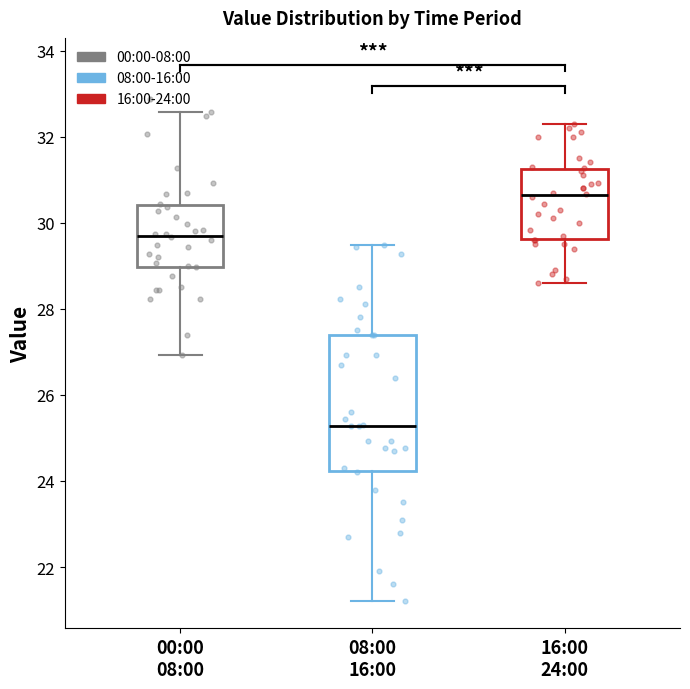

Where is the upper edge of the box for 16:00 24:00 on the y-axis? The values are not printed on the chart, so give them approximately, as read against the axis.

31.2